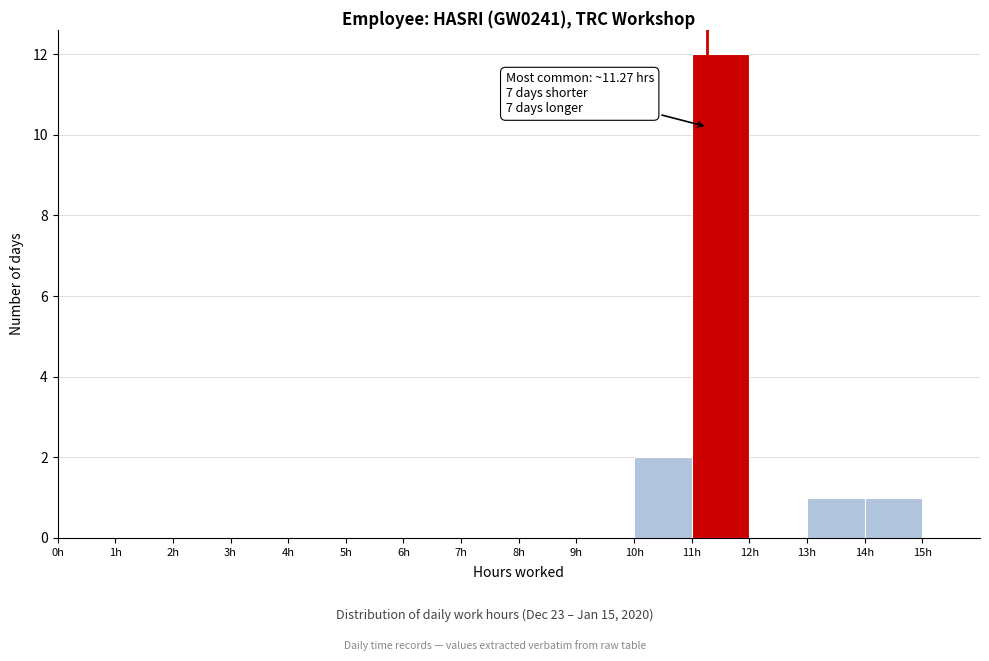

Which range on the x-axis has the tallest bar?

11 to 12